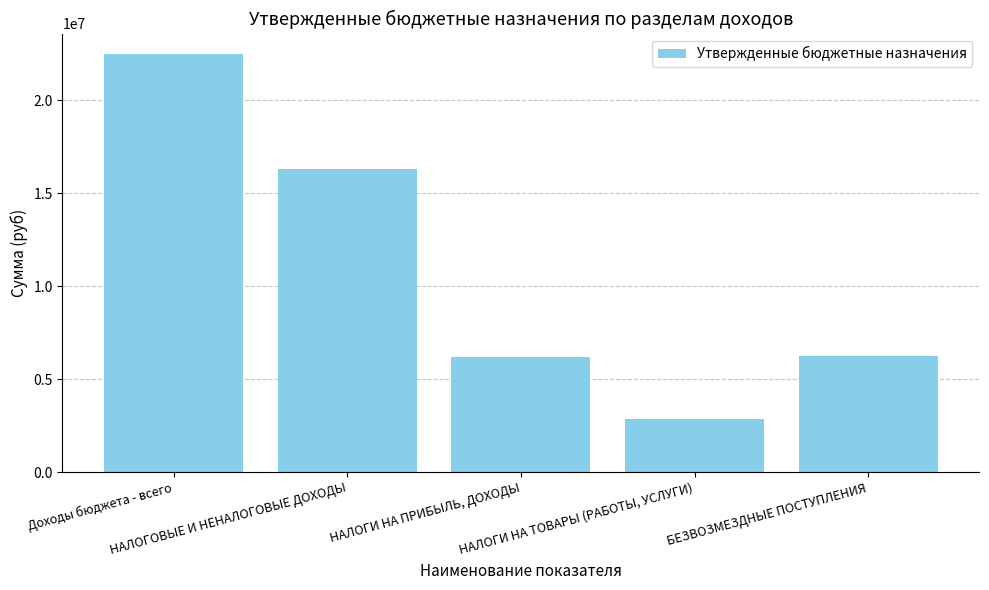

What is the approximate value at НАЛОГОВЫЕ И НЕНАЛОГОВЫЕ ДОХОДЫ, to the nearest 50?

16326100